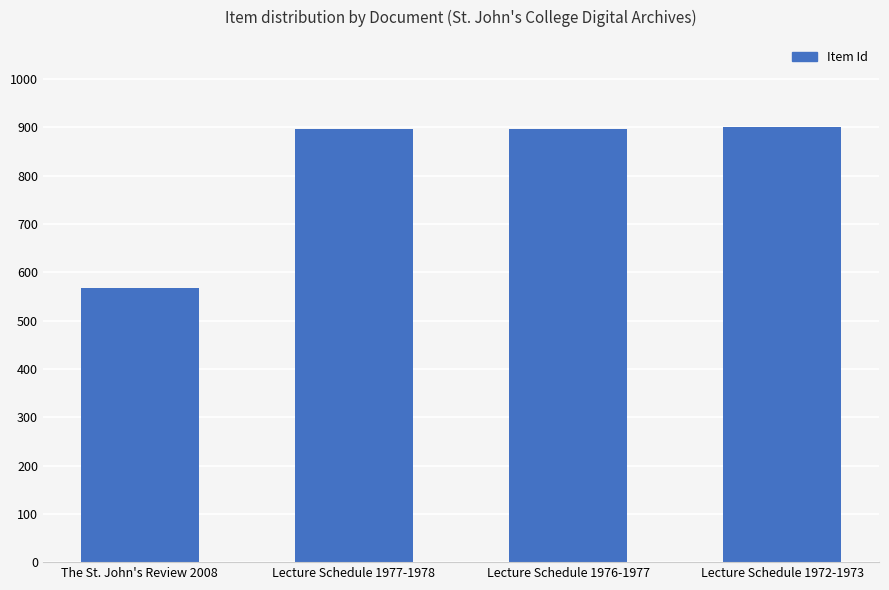

Between Lecture Schedule 1972-1973 and The St. John's Review 2008, which is larger?

Lecture Schedule 1972-1973